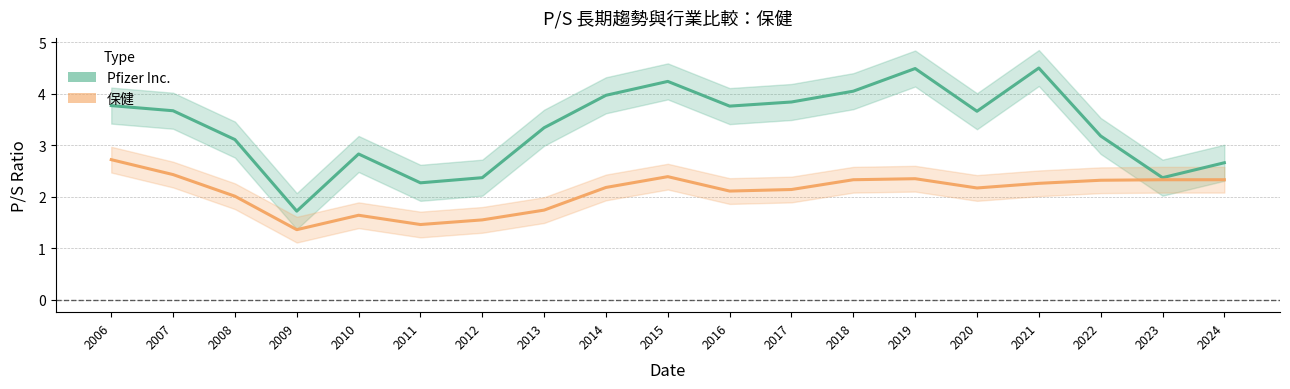

True or false: 保健 and Pfizer Inc. cross at least once.

False